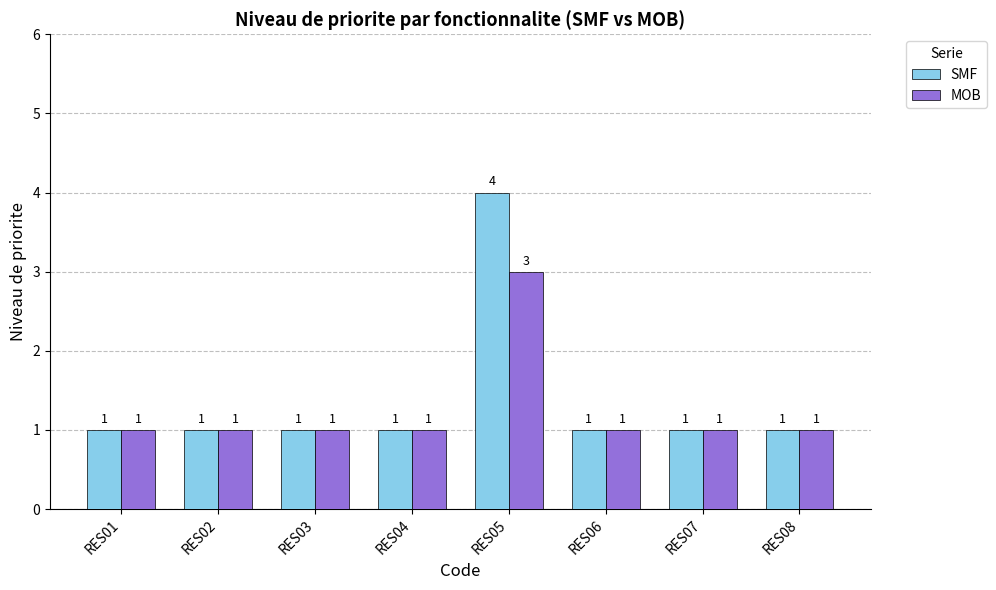

List the series in order of their overall mean, highest first.

SMF, MOB